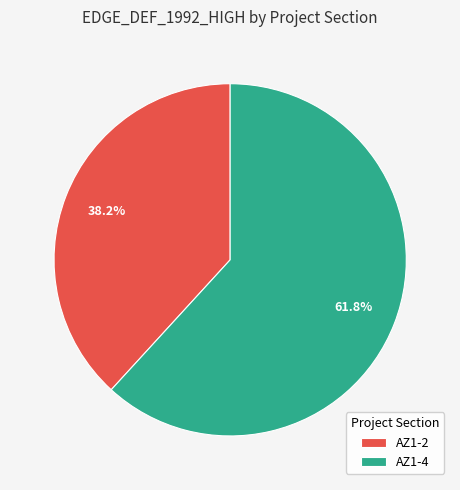

What percentage is the AZ1-4 slice, to the nearest percent?

62%